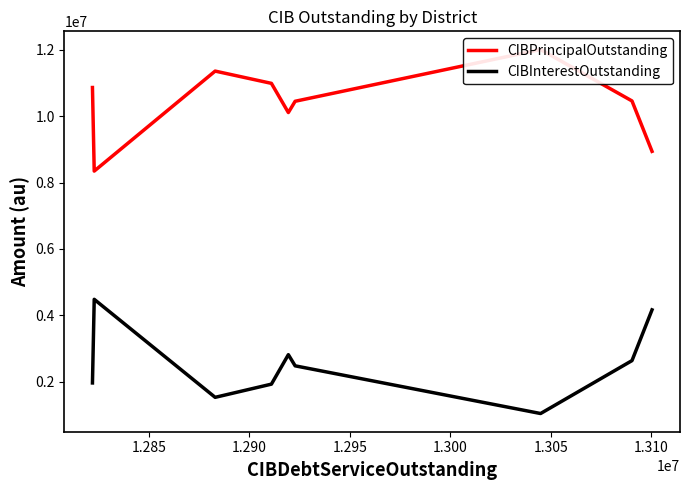

List the series in order of their peak value, lowest first.

CIBInterestOutstanding, CIBPrincipalOutstanding